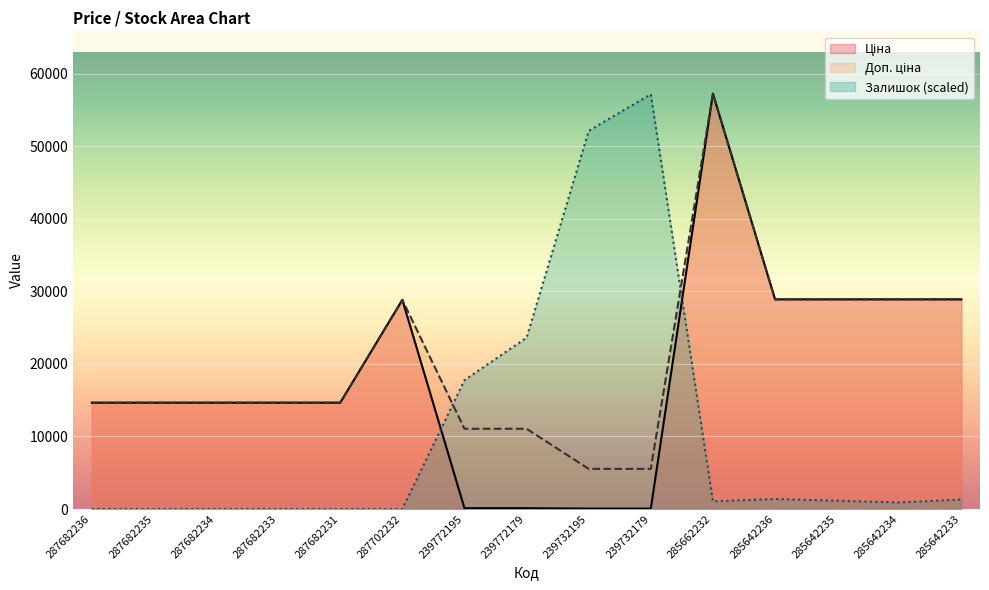

Rank the series at 285642234 from highest to lowest value.

Ціна, Доп. ціна, Залишок